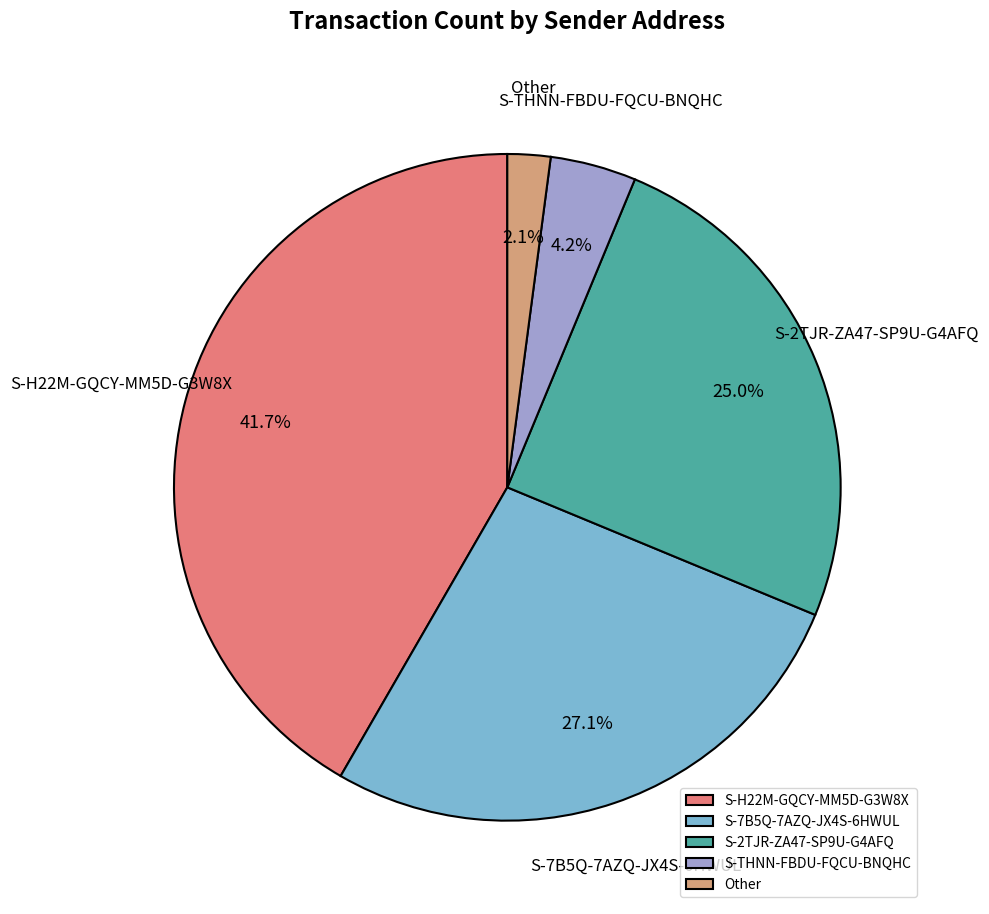

To the nearest percent, what portion does Other represent?

2%